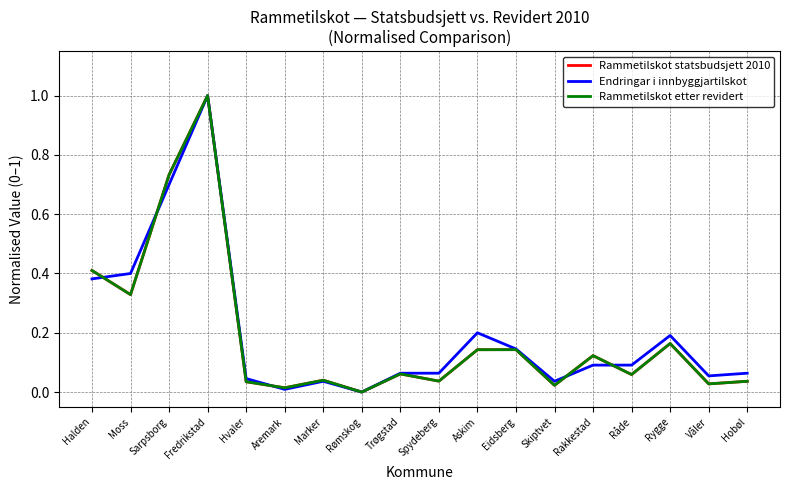

What position from the left is Våler?

17